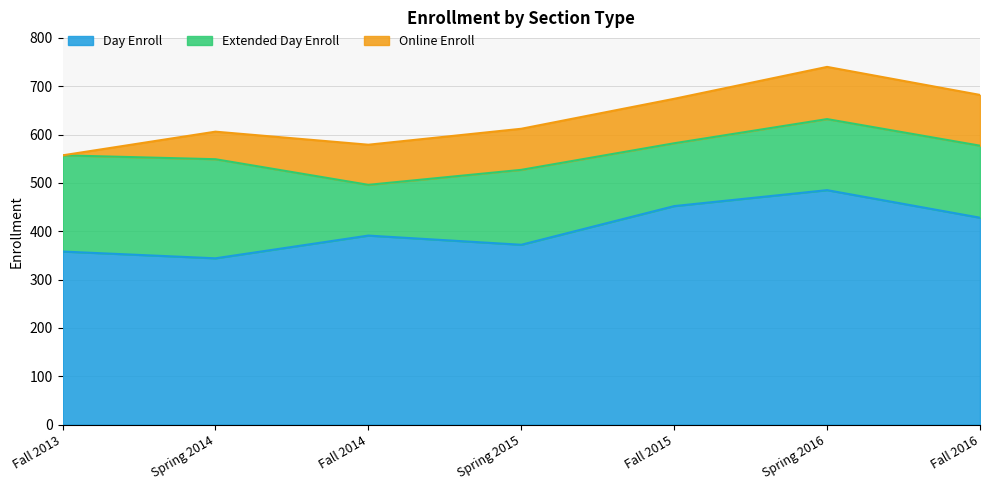

At how many categories does at least one series exceed 268?

7